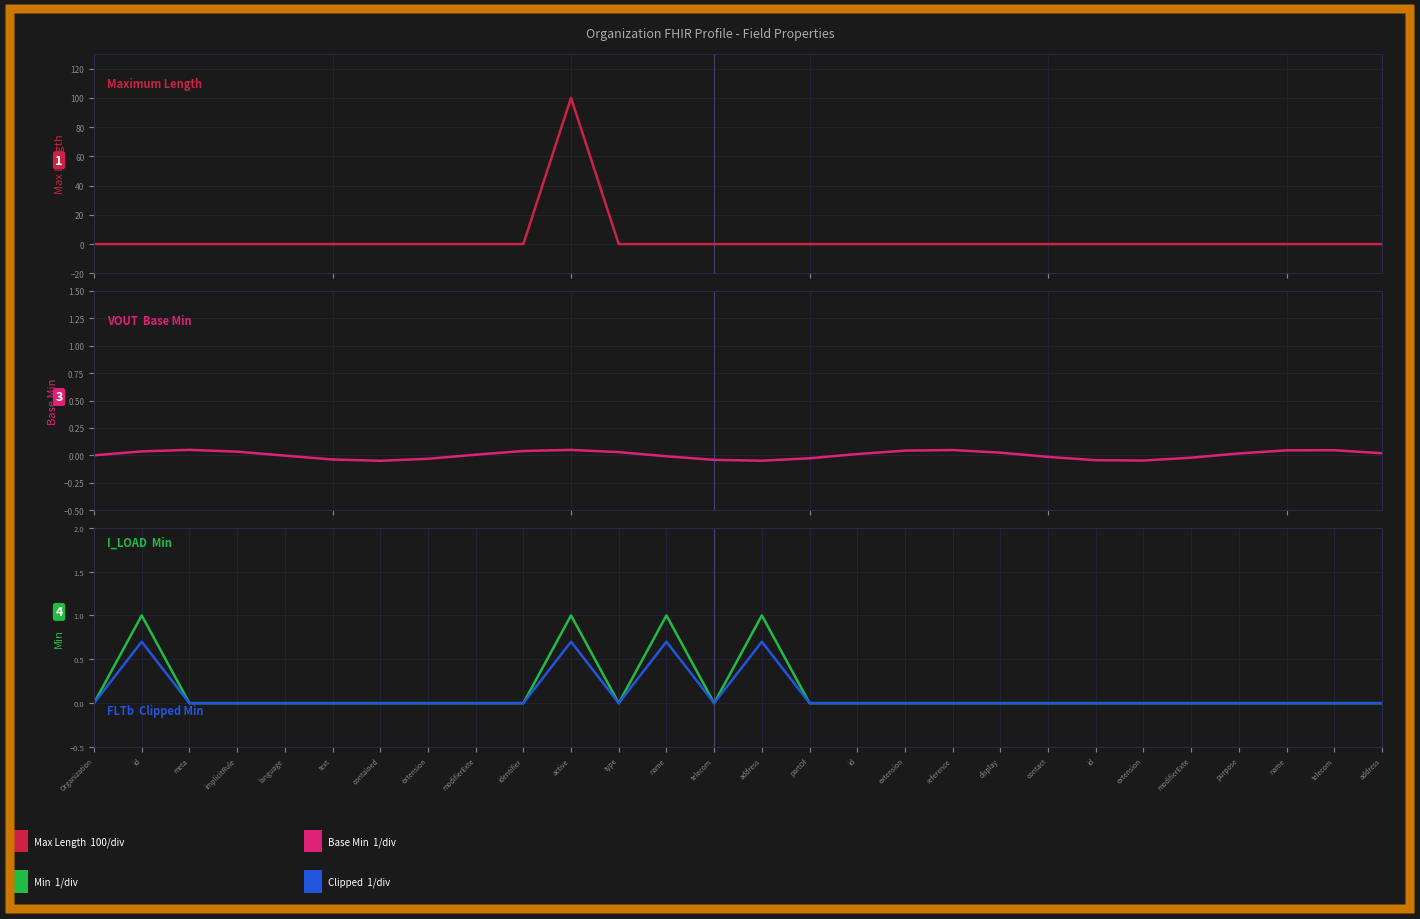

How many data points in Base Min are above 0?

15